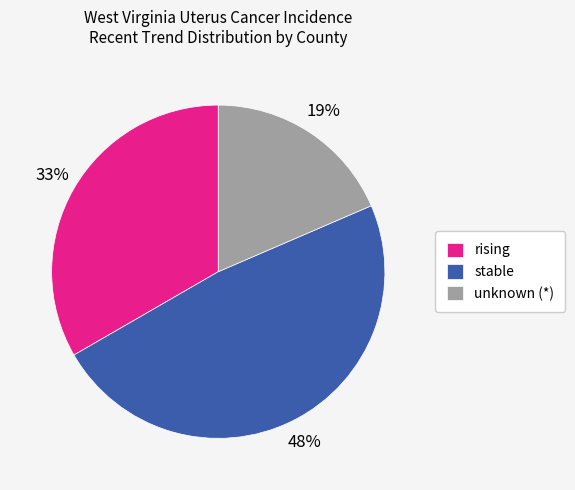

Is it true that rising is 33% of the pie?

True